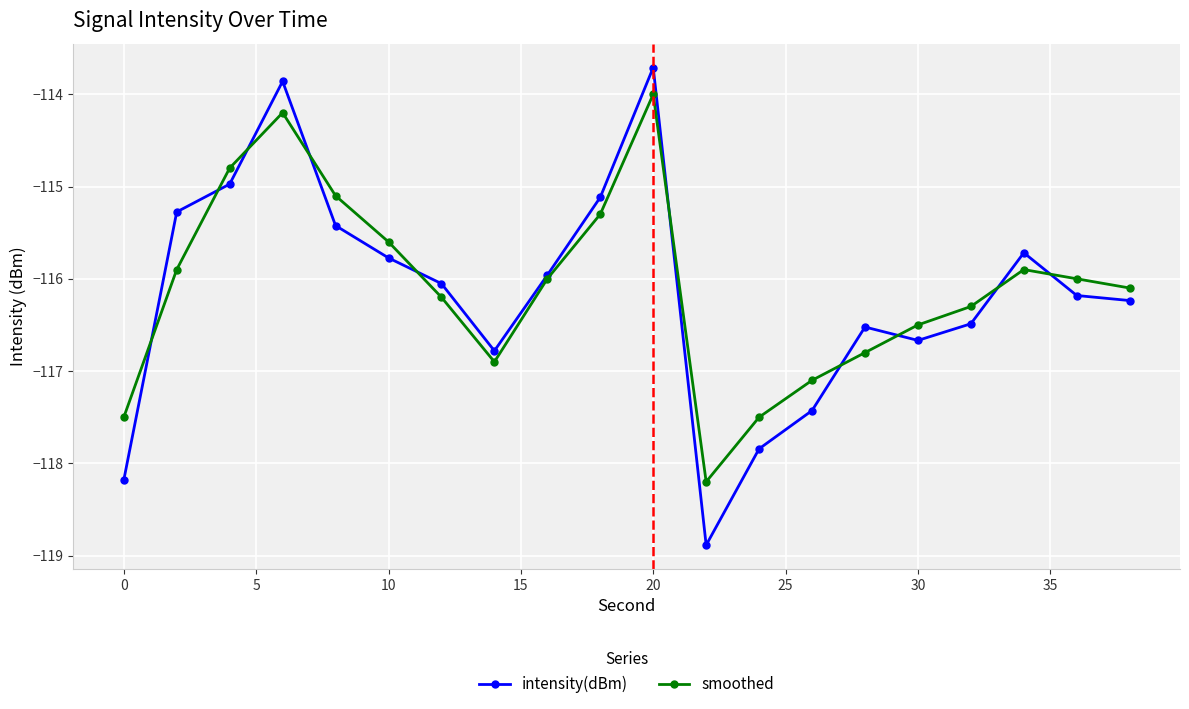

Which series has the largest range (max minus min)?

intensity(dBm)